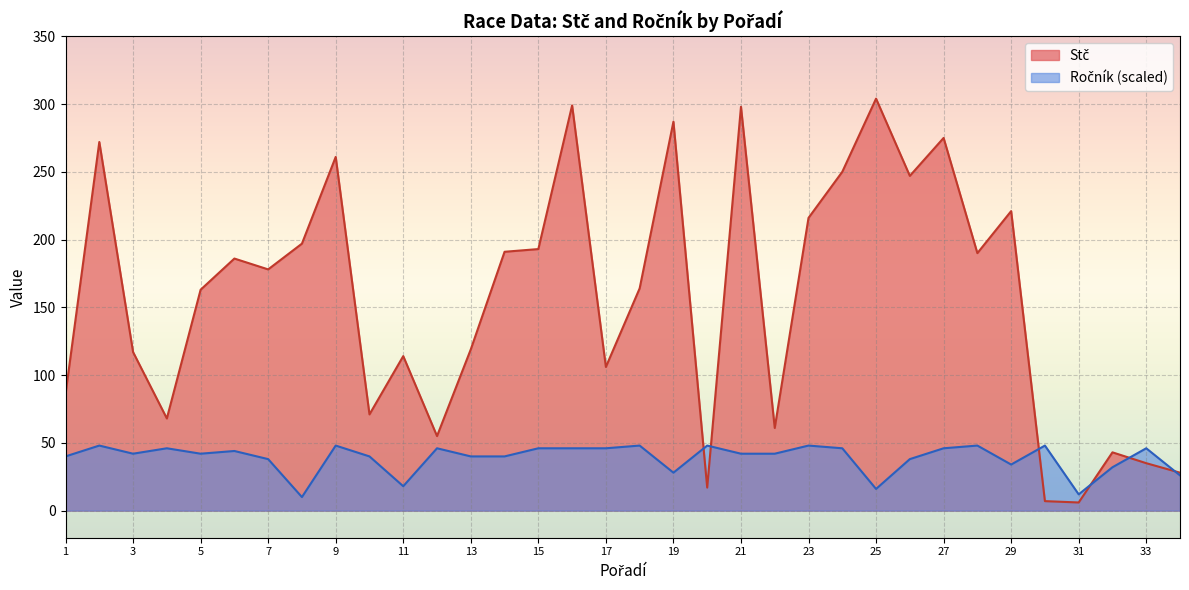

True or false: Ročník has more than 1 interior local peaks.

True